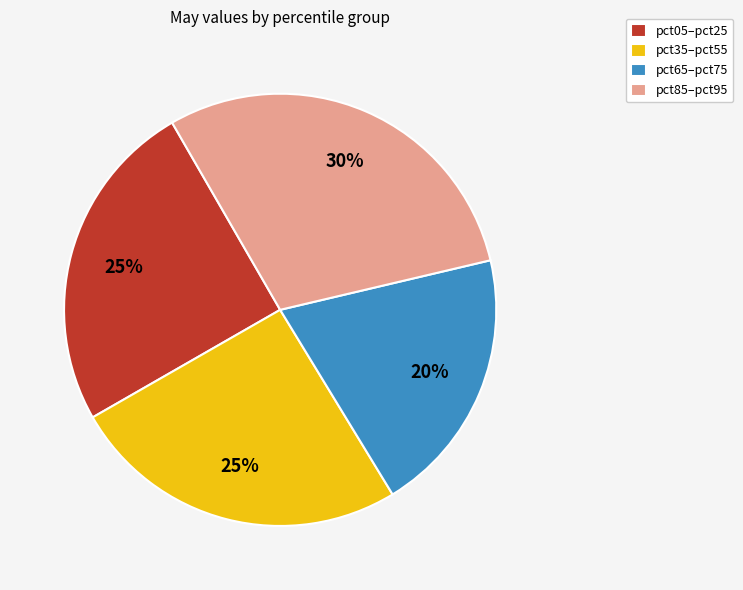

Which slice is the smallest?

pct65–pct75